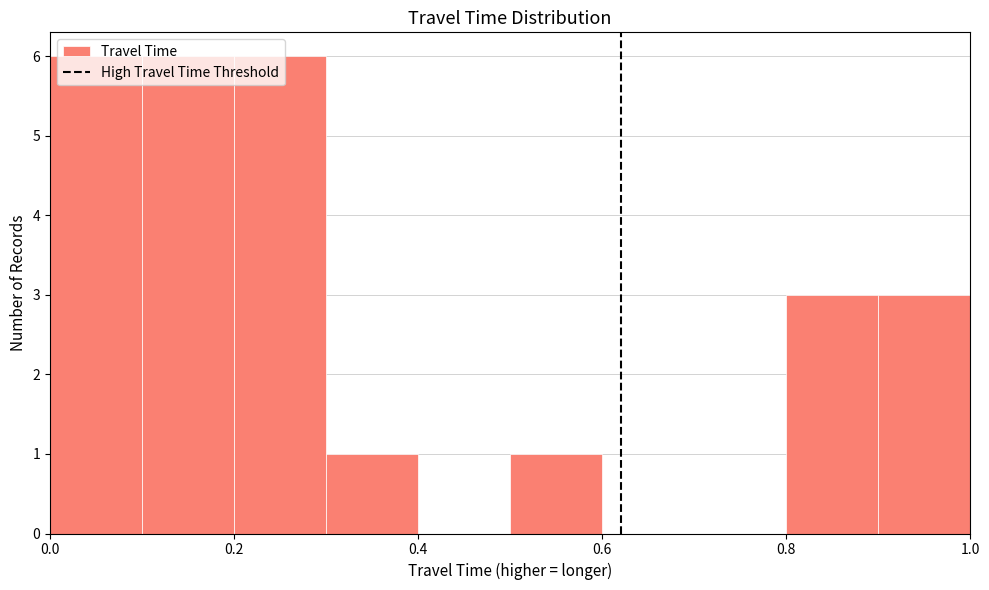

Reading left to right, list every bar in this chart as the range it spans on the x-axis followed by its height. The values are not printed on the chart, so give them approximately, as read against the axis.

0.0 to 0.1: 6
0.1 to 0.2: 6
0.2 to 0.3: 6
0.3 to 0.4: 1
0.4 to 0.5: 0
0.5 to 0.6: 1
0.6 to 0.7: 0
0.7 to 0.8: 0
0.8 to 0.9: 3
0.9 to 1.0: 3